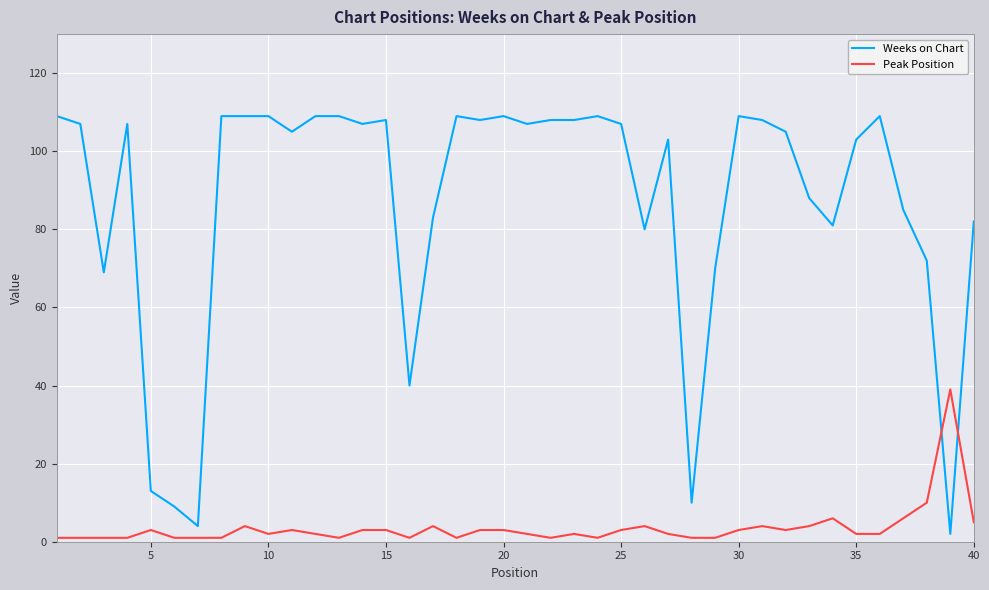

Which series has the largest total across all categories?

Weeks on Chart